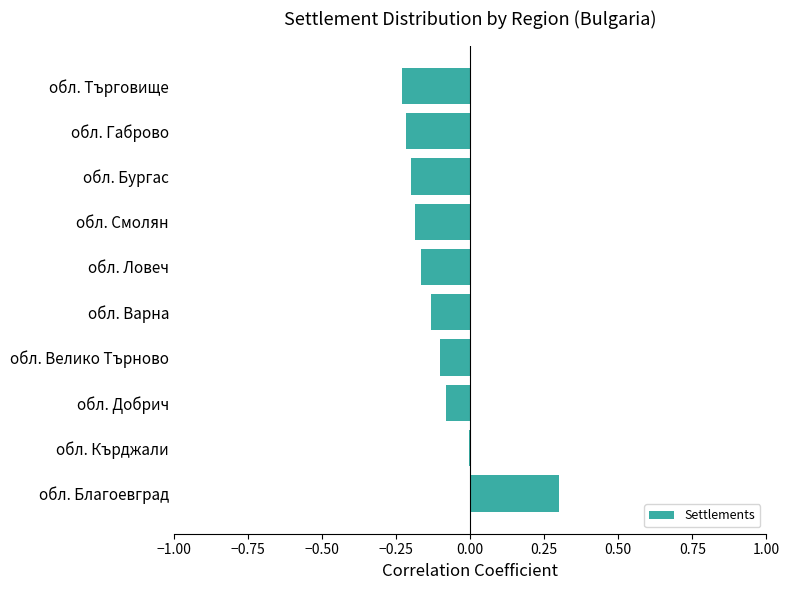

True or false: the data shows -0.0 at обл. Смолян.

False